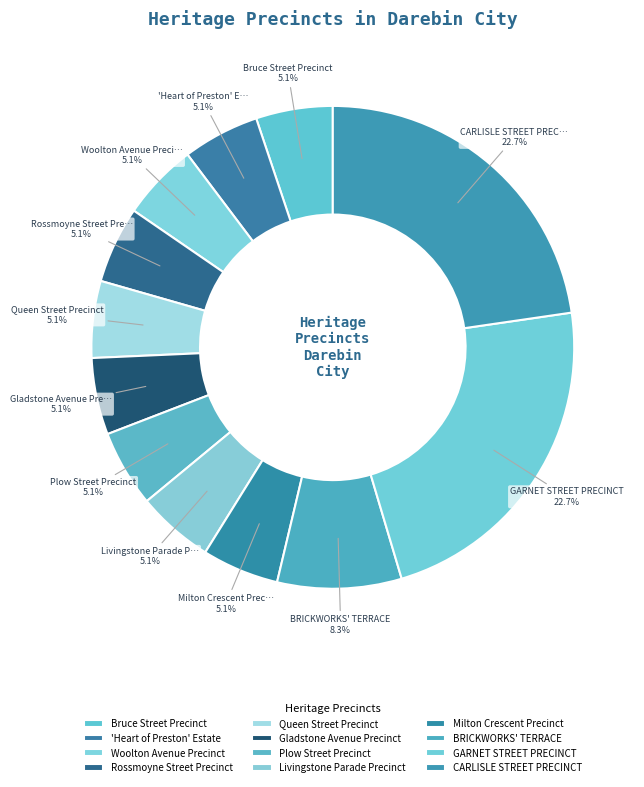

Count the number of slices in the pie.

12